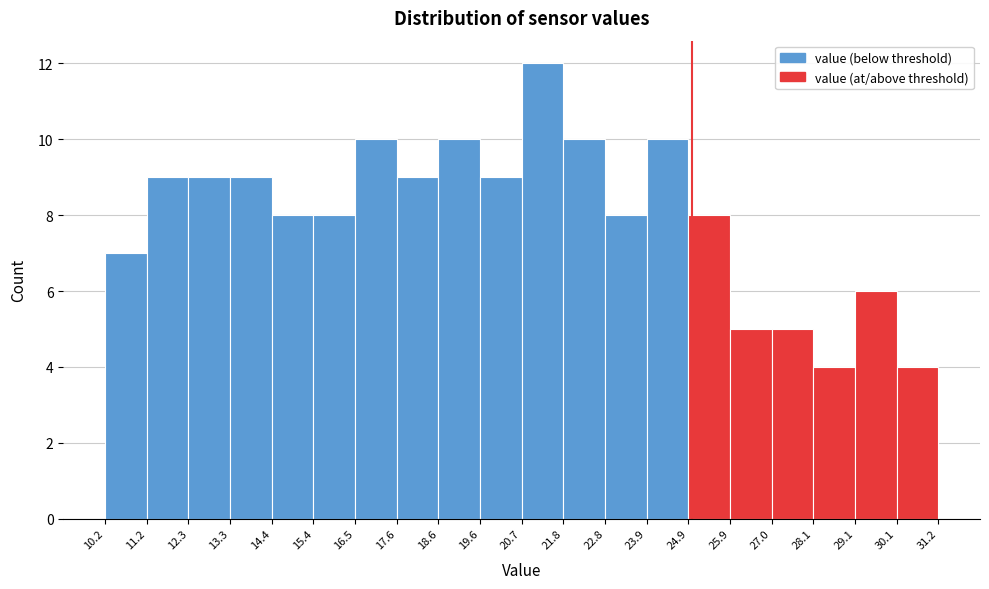

Over which range of the x-axis is the bar tallest?

20.7 to 21.8